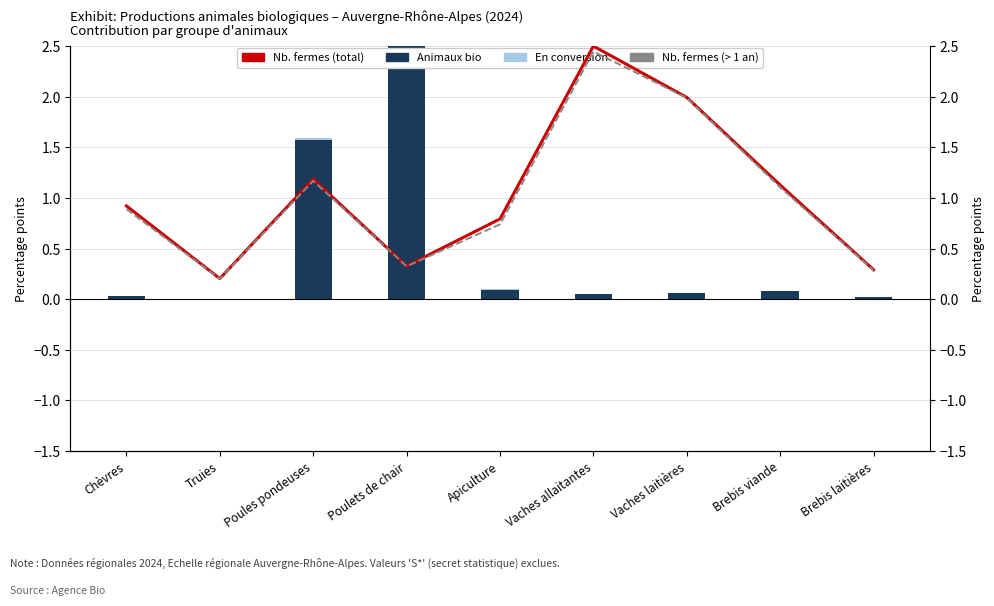

The value of Nombre de fermes at Chèvres is 0.6. True or false?

False